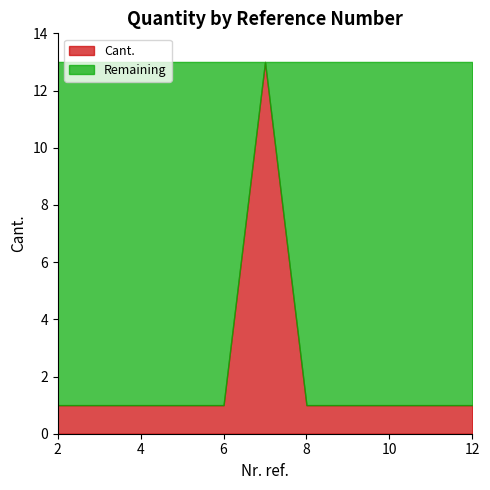

Does the chart display data point markers on the line(s)?

No